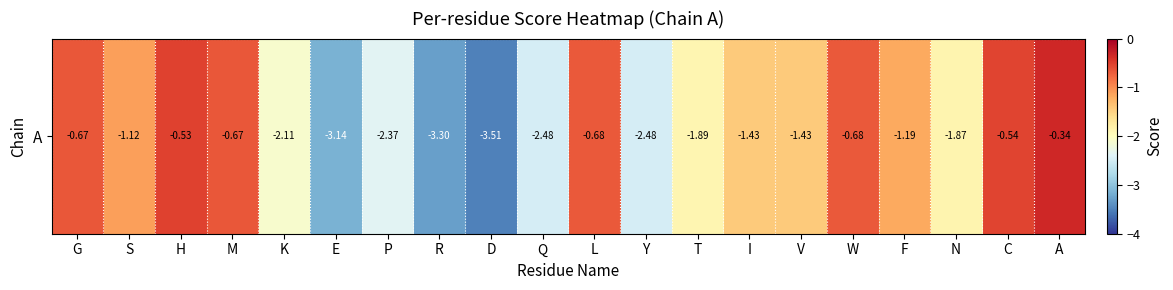

The chart shows a value of -0.7 at G. True or false?

True